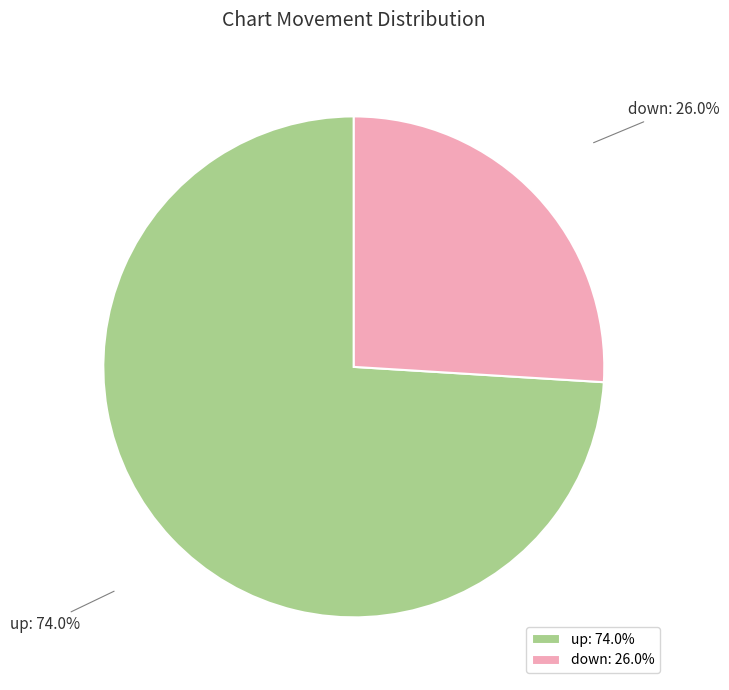

Which has a higher value, up or down?

up